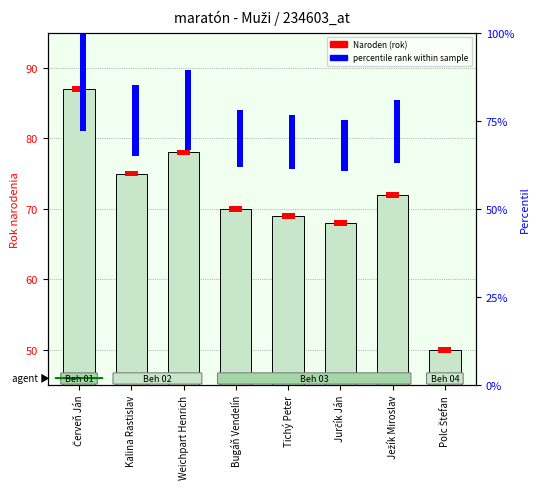

At which label is Naroden (rok) closest to 68?

Jurčík Ján